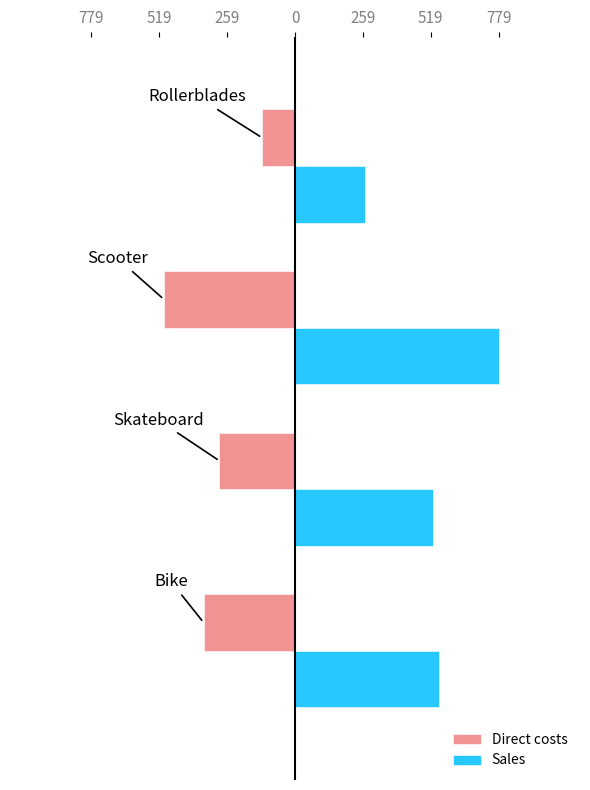

What are all the series names shown in the legend?

Direct costs, Sales